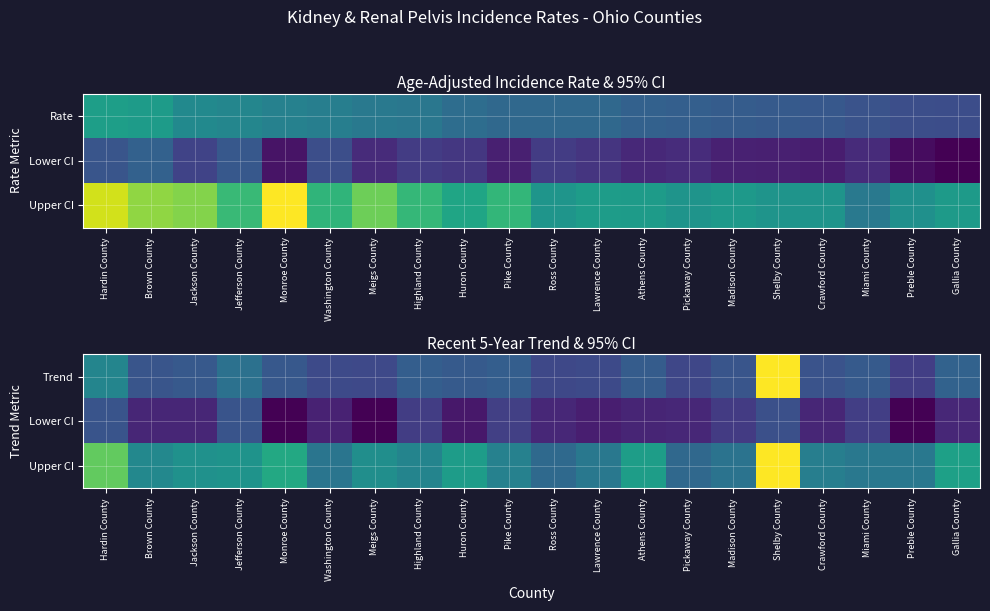

What is the difference between the maximum and minimum values in the Upper CI series?

15.2